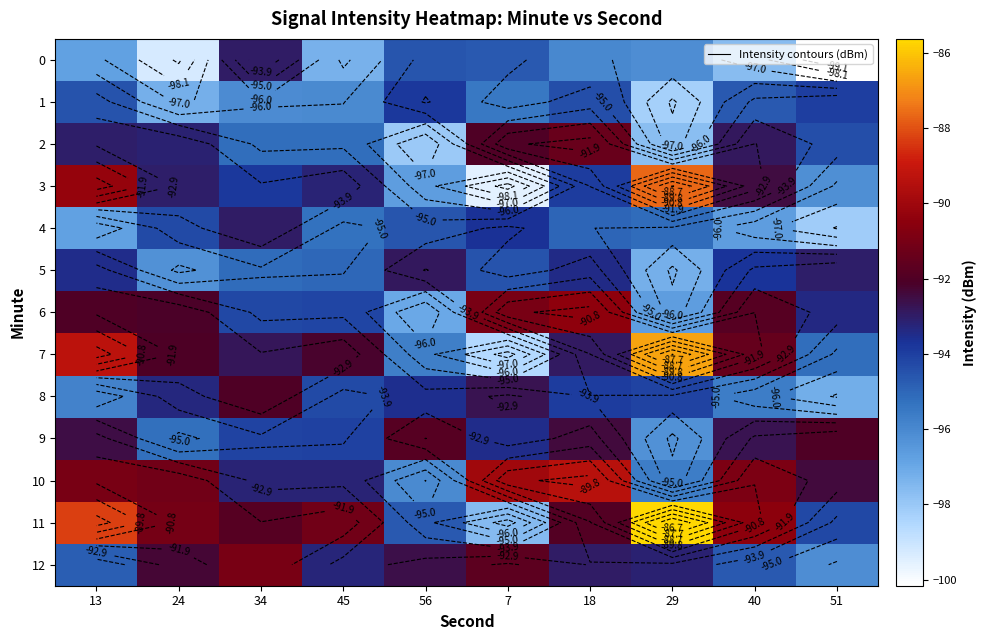

Is the value of 8 at 7 greater than the value of 3 at 13?

No